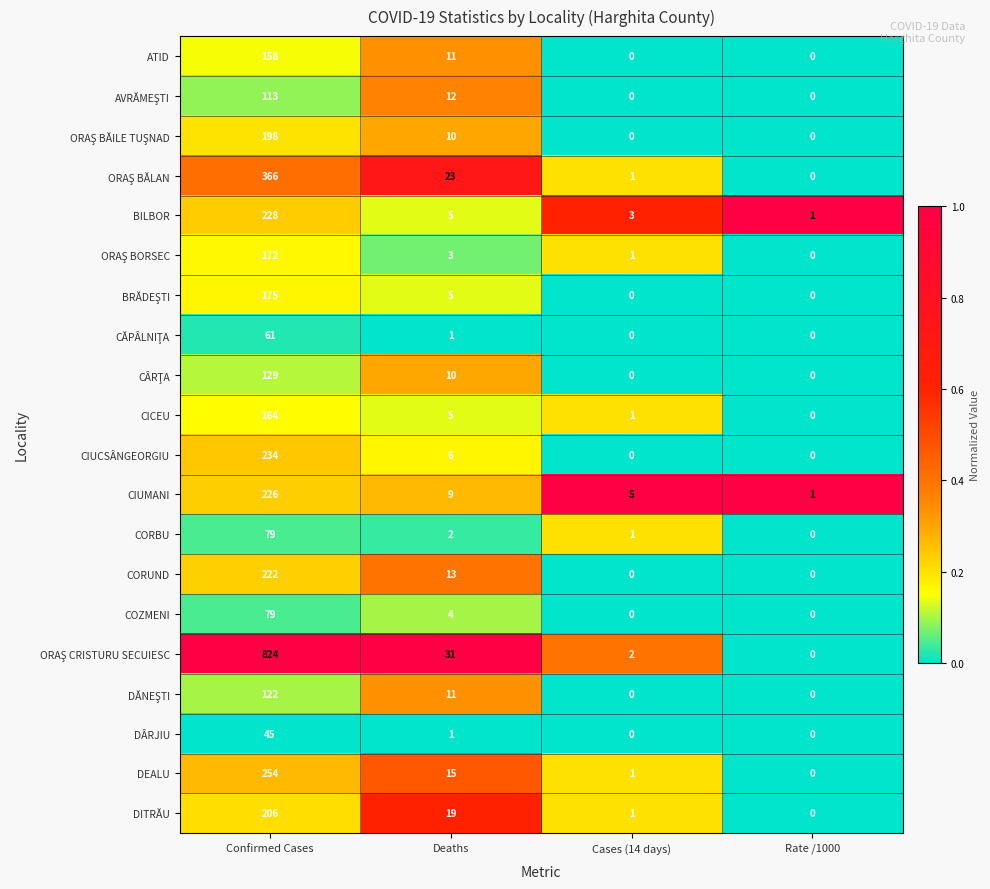

What is the total value across all series at Cases (14 days)?

16